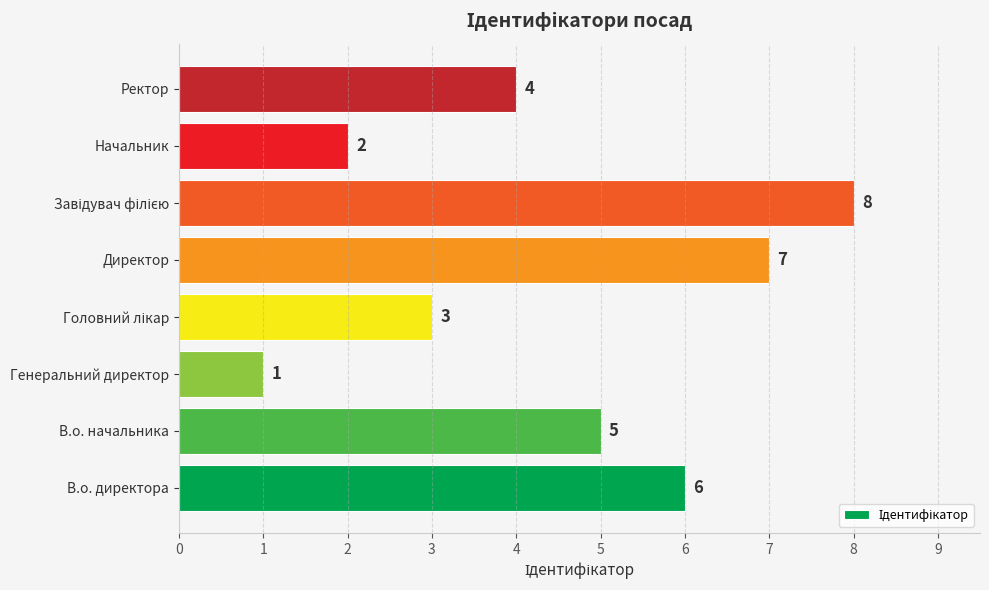

How many values are below 5?

4